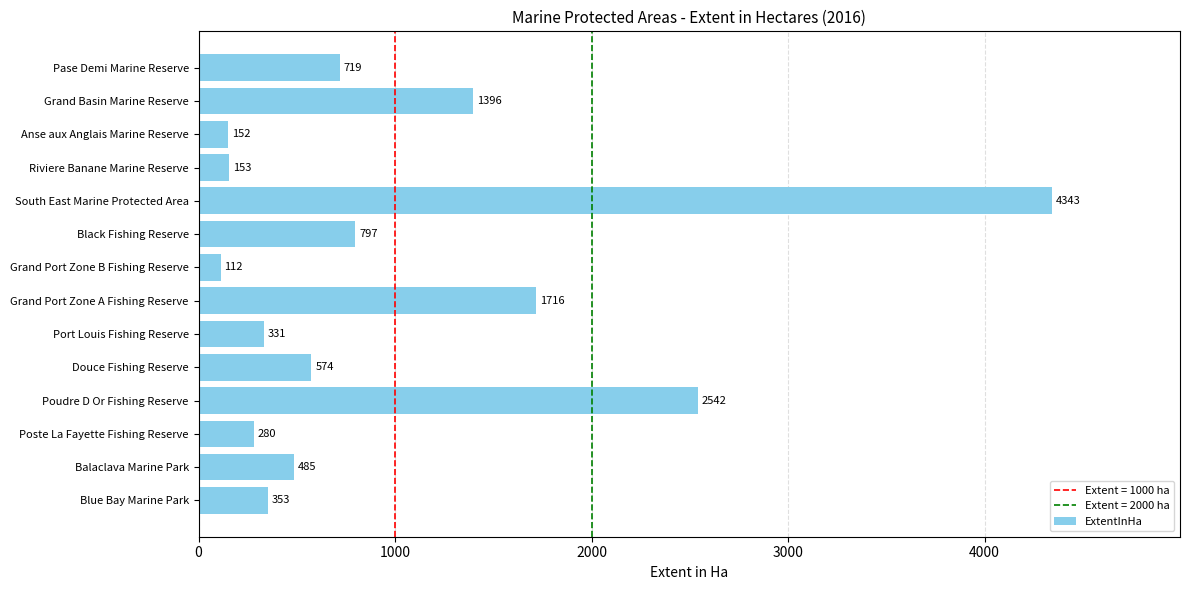

What is the greatest value displayed?

4343